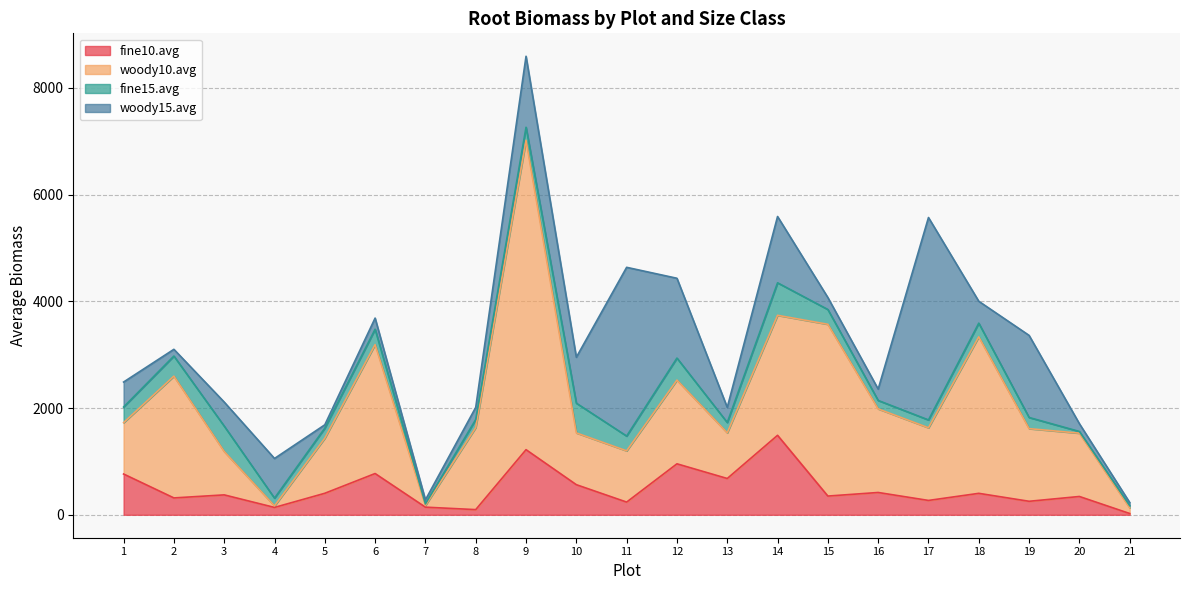

Reading right to left, extract all data points from this chart.

fine10.avg: 21=24	20=343	19=253	18=402	17=269	16=418	15=351	14=1489	13=680	12=955	11=238	10=564	9=1220	8=97	7=143	6=773	5=403	4=138	3=373	2=316	1=764
woody10.avg: 21=107	20=1186	19=1361	18=2932	17=1361	16=1566	15=3218	14=2248	13=855	12=1568	11=960	10=970	9=5795	8=1537	7=32	6=2415	5=1032	4=28	3=813	2=2281	1=962
fine15.avg: 21=41	20=32	19=209	18=256	17=147	16=158	15=277	14=609	13=194	12=413	11=277	10=557	9=245	8=151	7=29	6=288	5=188	4=146	3=476	2=377	1=293
woody15.avg: 21=58	20=146	19=1538	18=410	17=3792	16=213	15=224	14=1242	13=283	12=1495	11=3161	10=860	9=1330	8=227	7=76	6=209	5=63	4=743	3=450	2=126	1=468